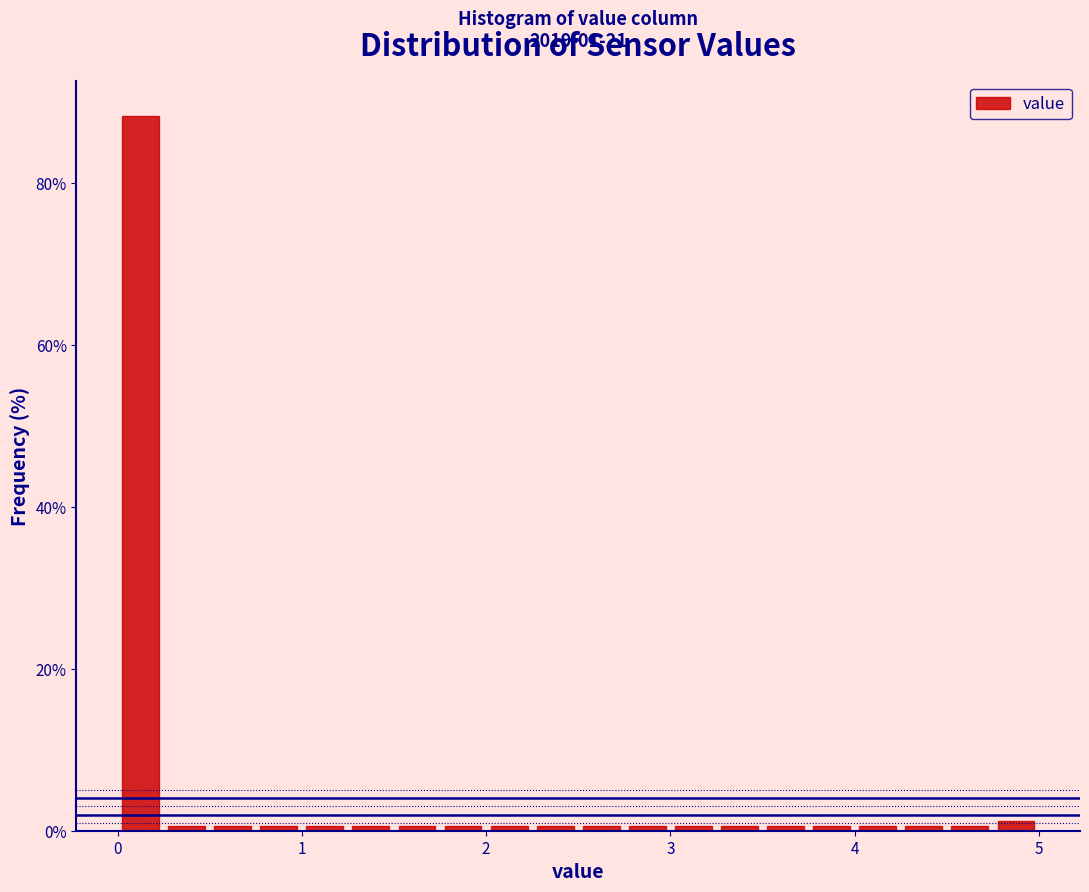

Read against the x-axis, roughly where is the centre of the tallest bar?

0.1